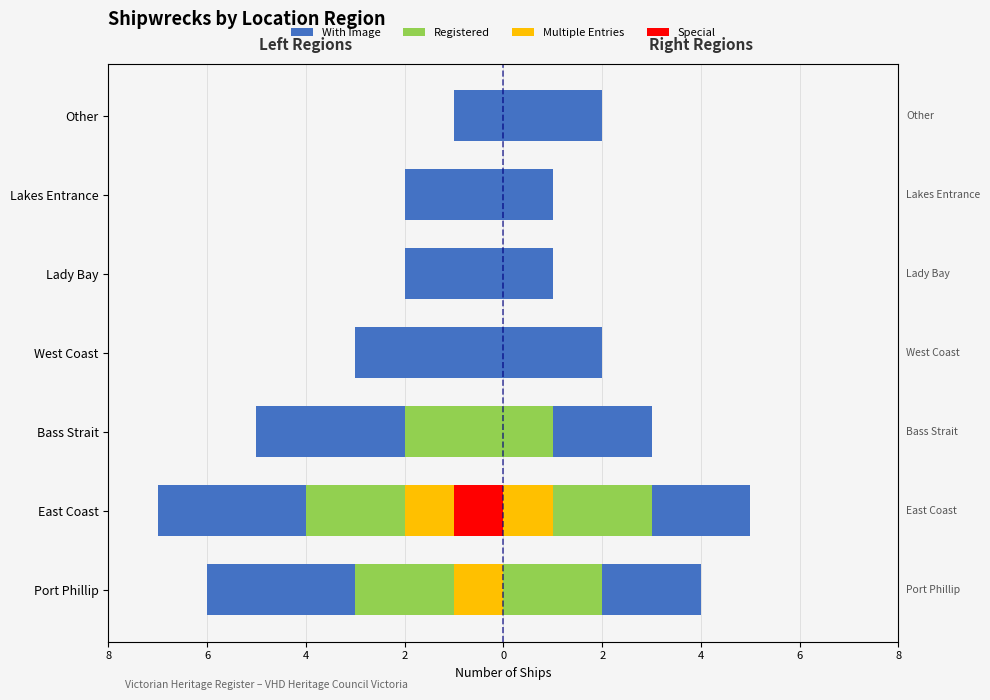

Where is the data nearest to the value -4?

Bass Strait